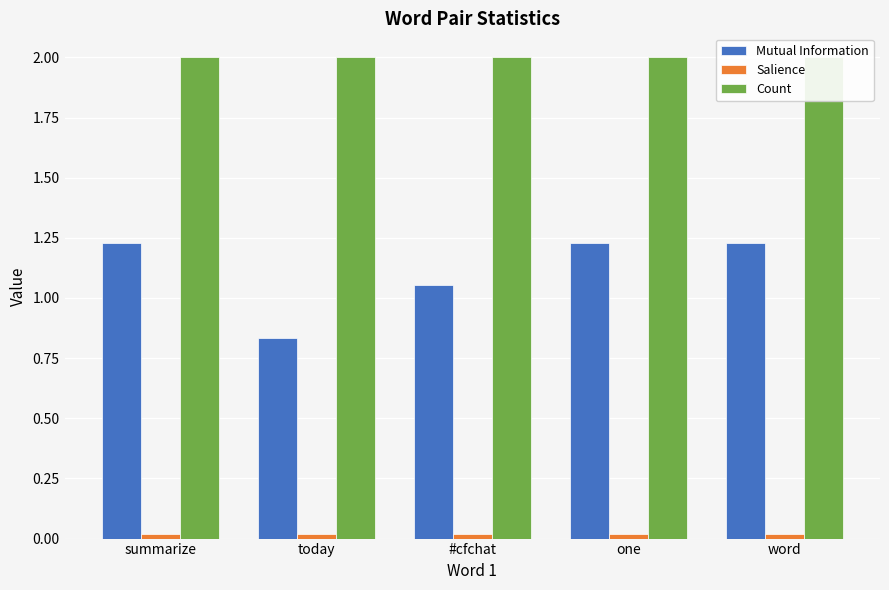

How many series are shown in this chart?

3